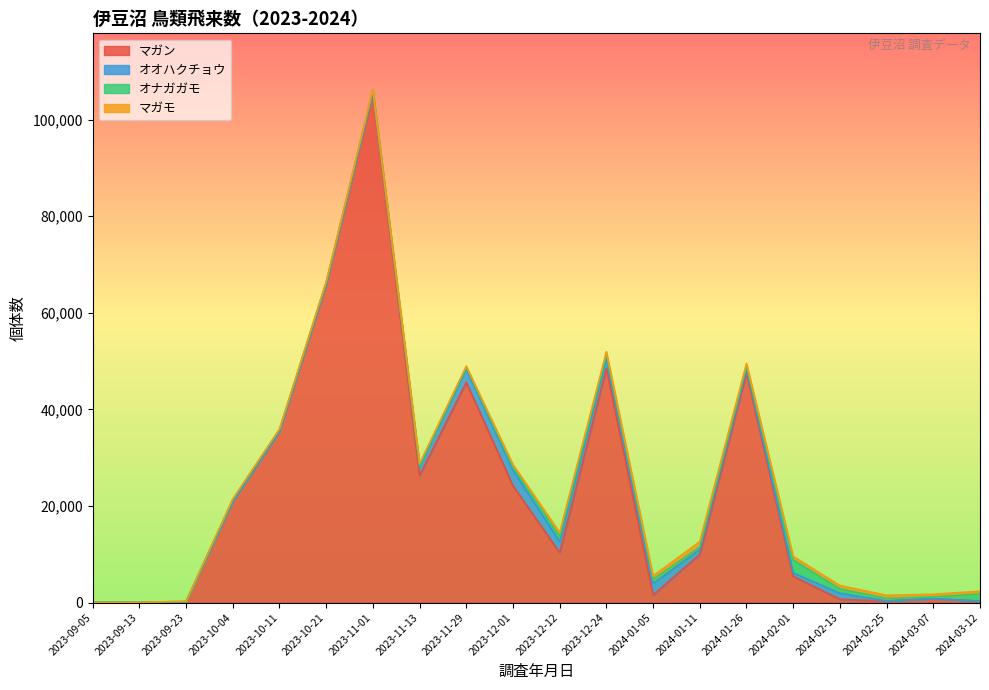

Which category has the highest value across all series?

2023-11-01